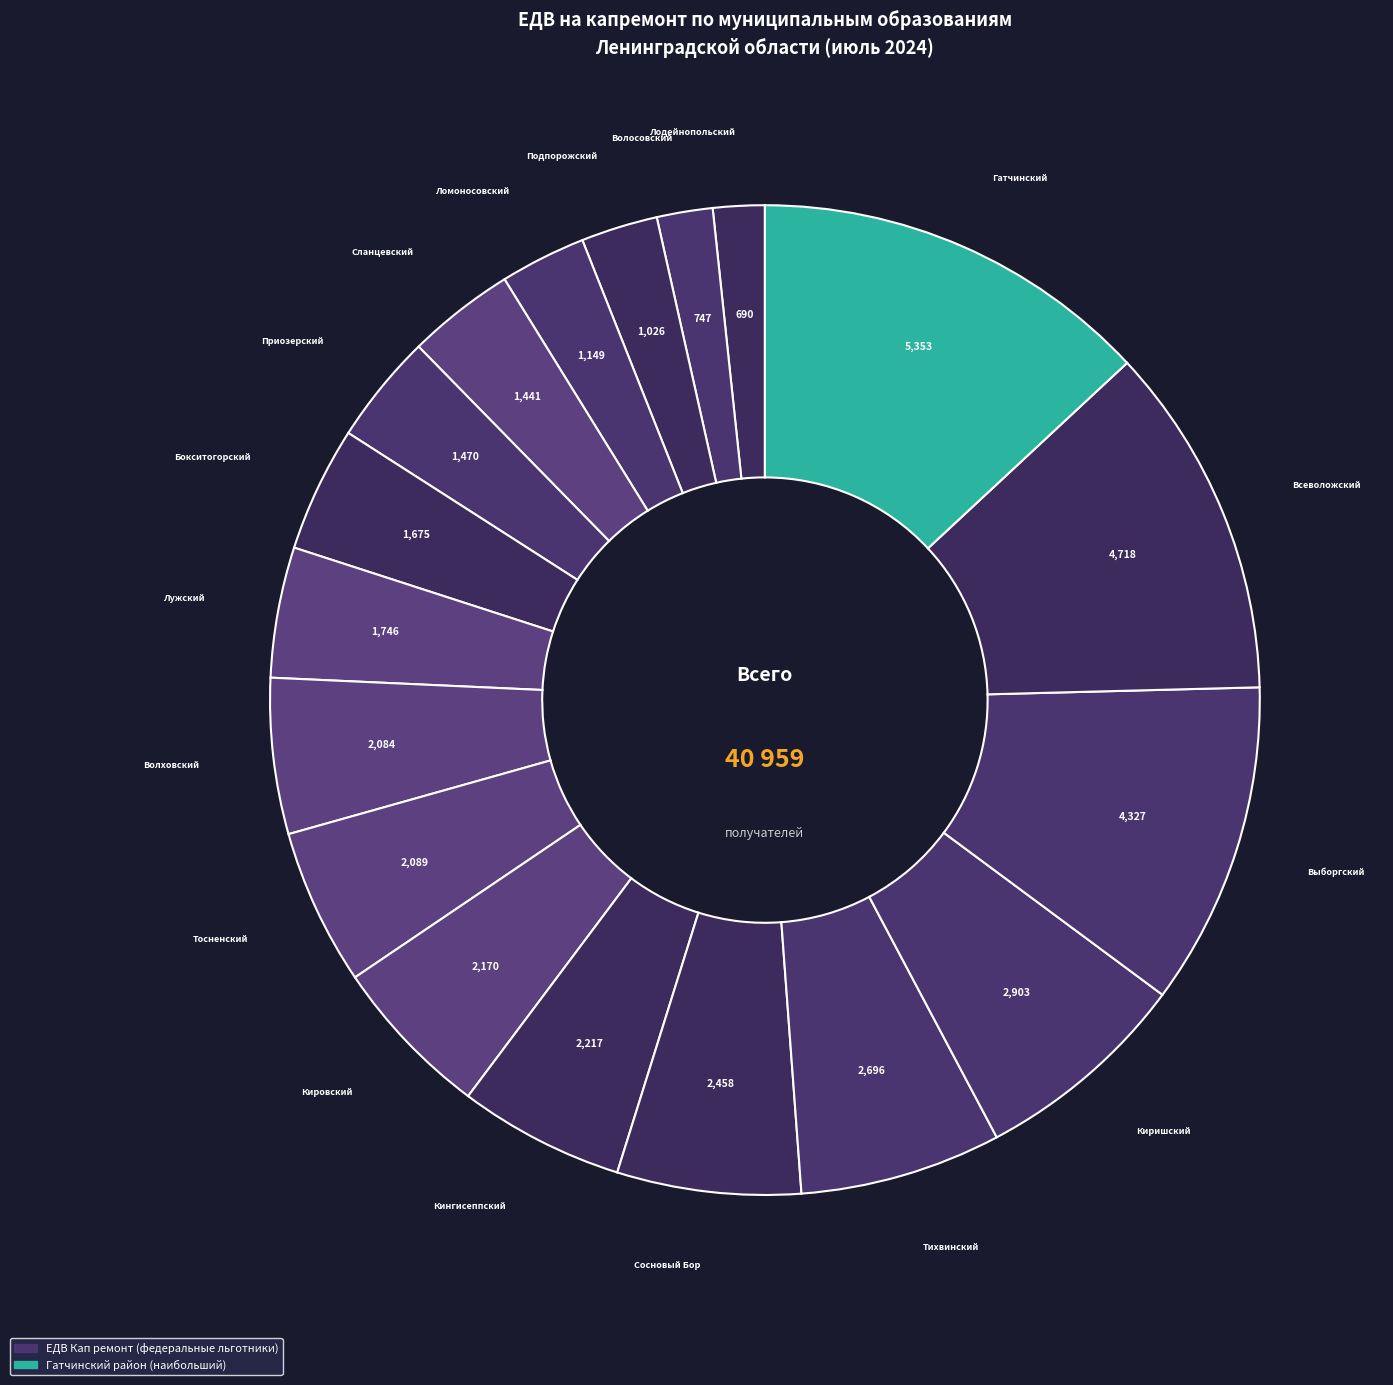

Count the number of slices in the pie.

18